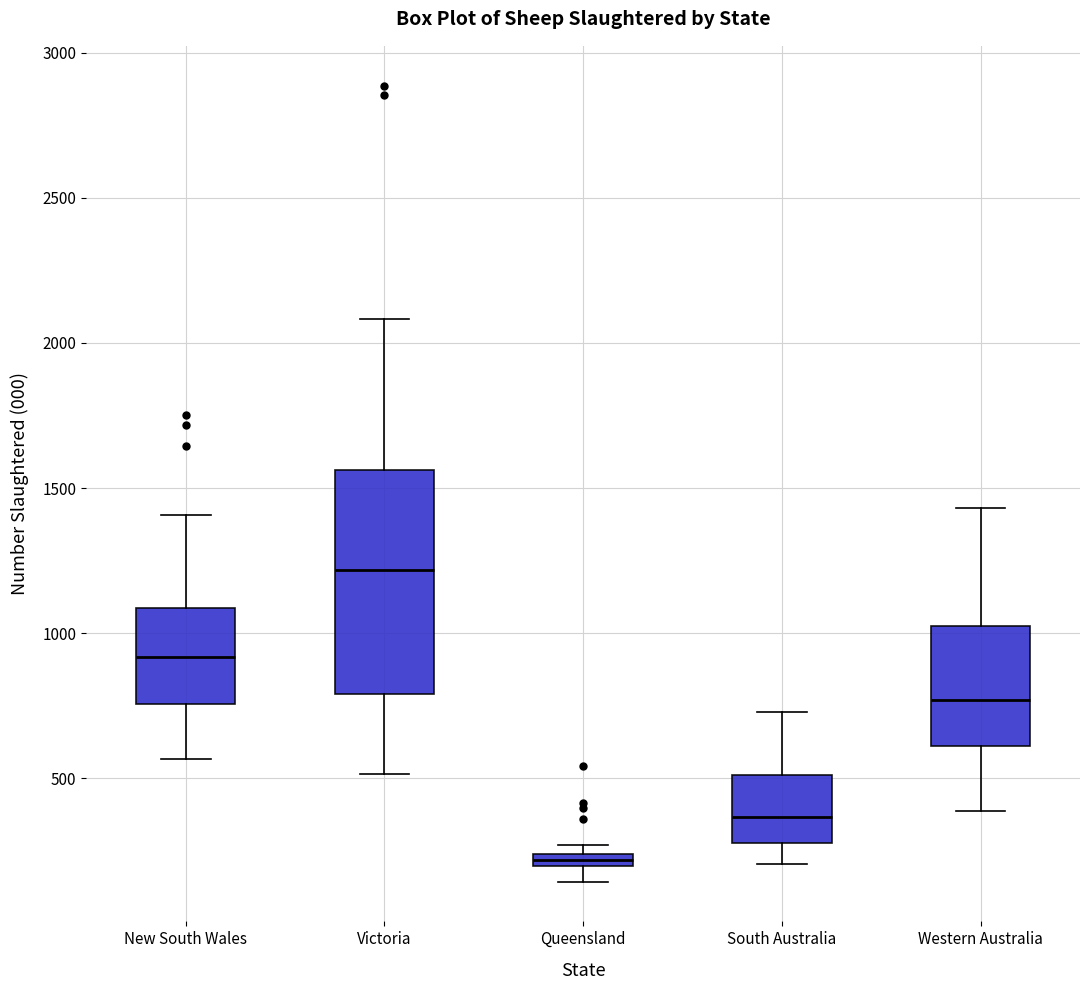

Which box has the highest median line?

Victoria